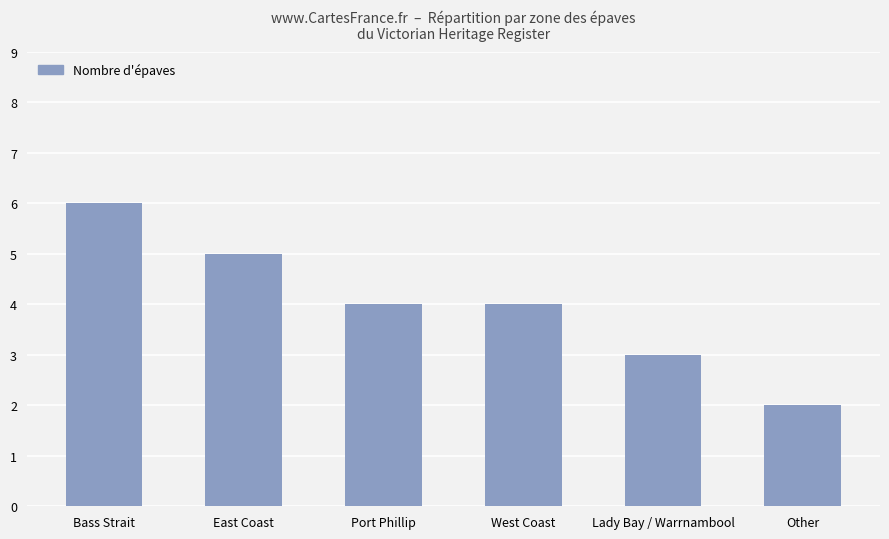

Reading right to left, transcribe all the data shown in this chart.

Other=2	Lady Bay / Warrnambool=3	West Coast=4	Port Phillip=4	East Coast=5	Bass Strait=6